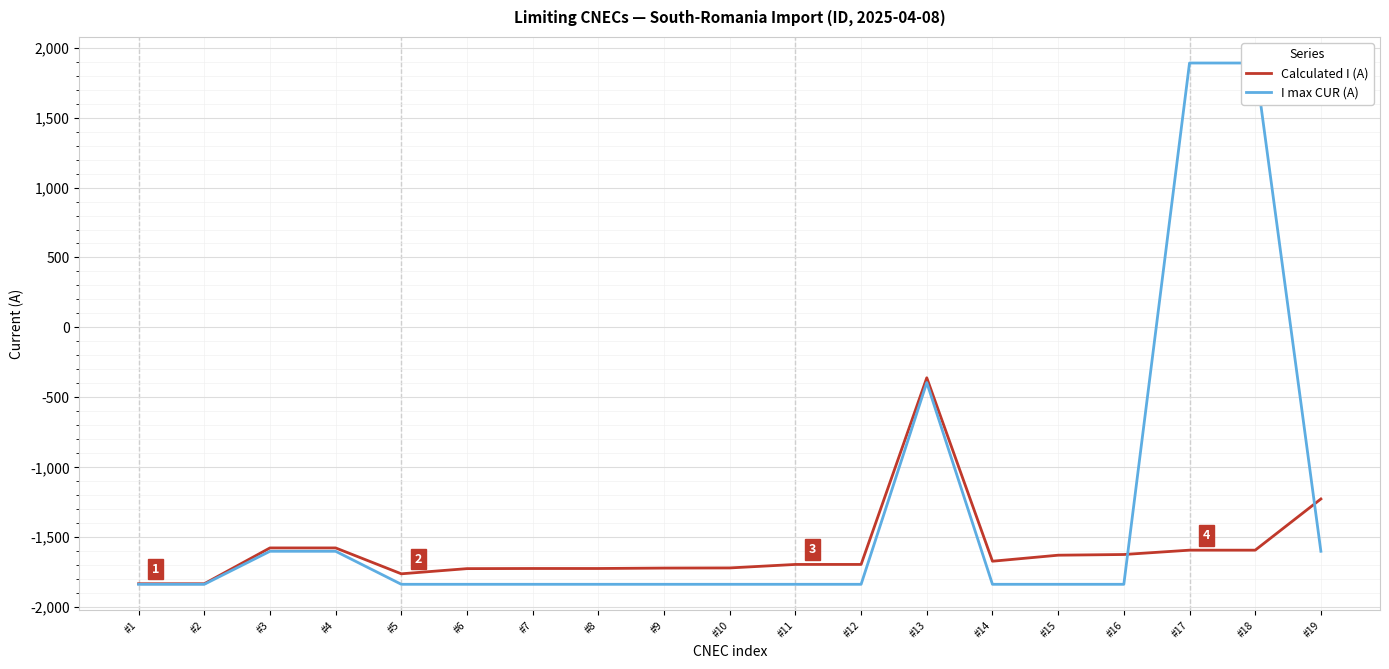

What is the value of the I max CUR (A) point at the 13th from the left?

-394